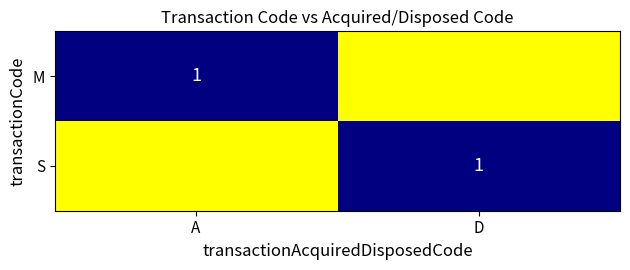

Rank the series at A from lowest to highest value.

S, M